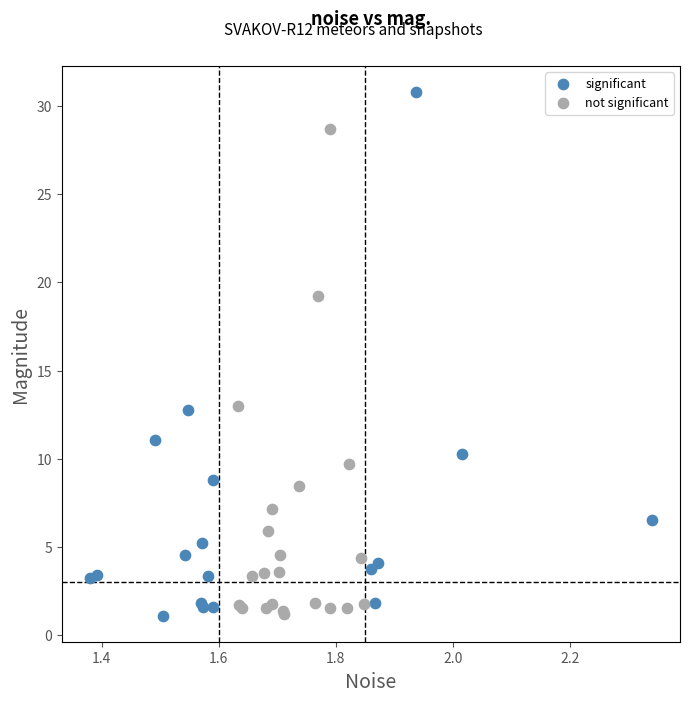

Which series reaches the maximum Y coordinate?

significant